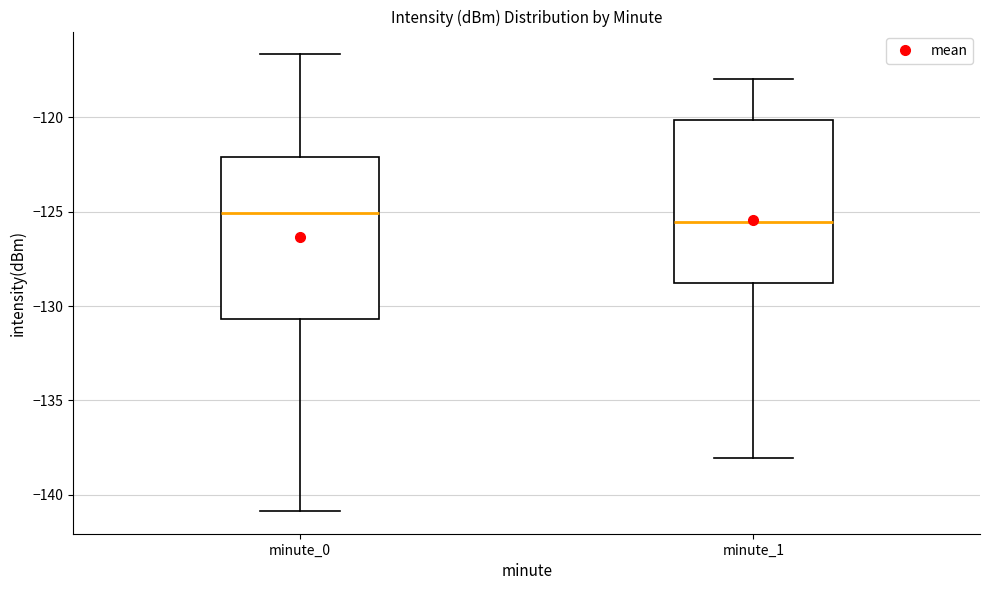

Where is the upper edge of the box for minute_1 on the y-axis? The values are not printed on the chart, so give them approximately, as read against the axis.

-120.0